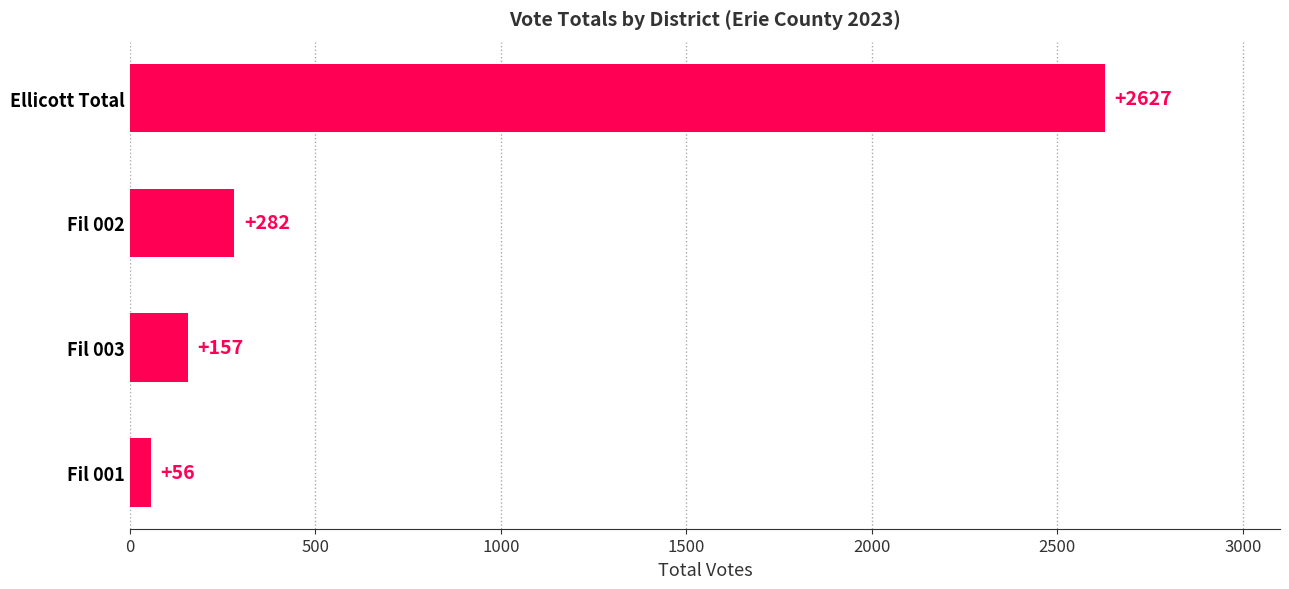

Which label corresponds to the largest value in the chart?

Ellicott Total